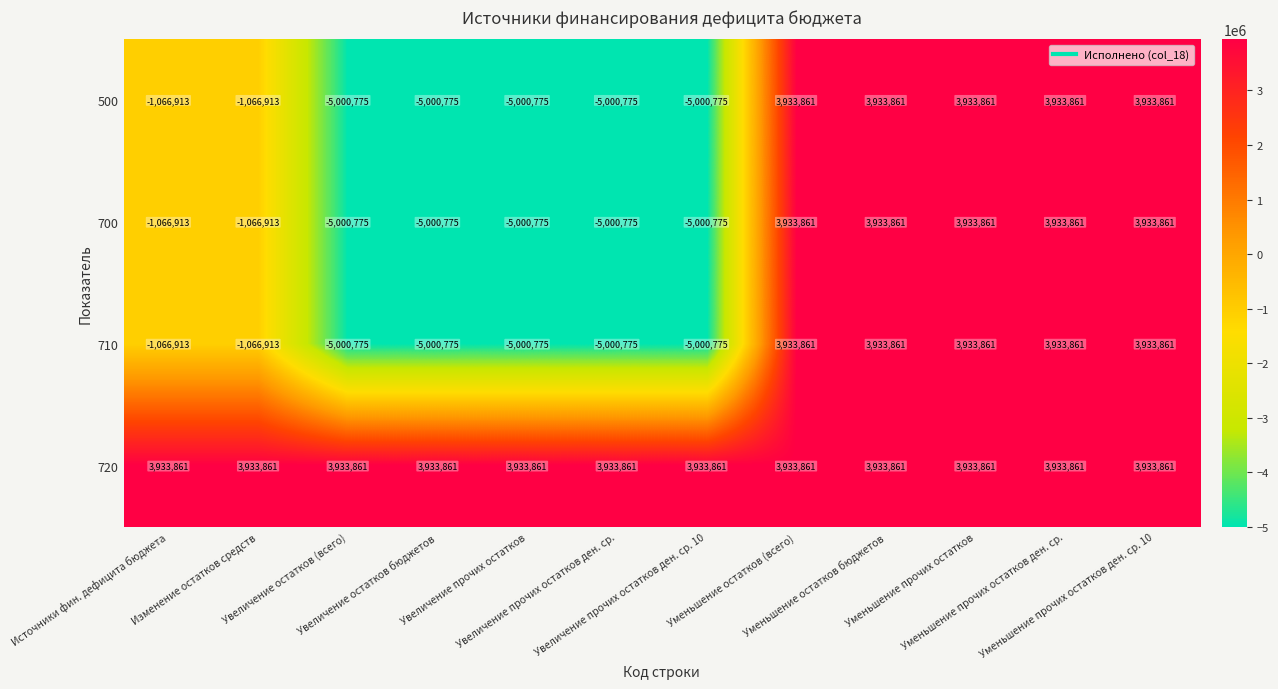

Which series has the largest total across all categories?

720